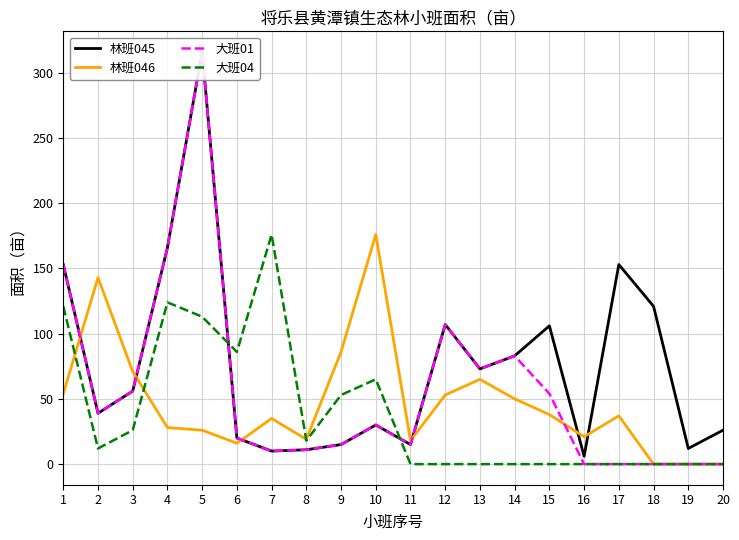

Reading left to right, list all the values displayed in this chart.

林班045: 1=153	2=39	3=56	4=166	5=316	6=20	7=10	8=11	9=15	10=30	11=15	12=107	13=73	14=83	15=106	16=6	17=153	18=121	19=12	20=26
林班046: 1=54	2=143	3=71	4=28	5=26	6=16	7=35	8=19	9=86	10=176	11=18	12=53	13=65	14=50	15=38	16=21	17=37	18=0	19=0	20=0
大班01: 1=153	2=39	3=56	4=166	5=316	6=20	7=10	8=11	9=15	10=30	11=15	12=107	13=73	14=83	15=54	16=0	17=0	18=0	19=0	20=0
大班04: 1=121	2=12	3=26	4=124	5=113	6=86	7=176	8=18	9=53	10=65	11=0	12=0	13=0	14=0	15=0	16=0	17=0	18=0	19=0	20=0